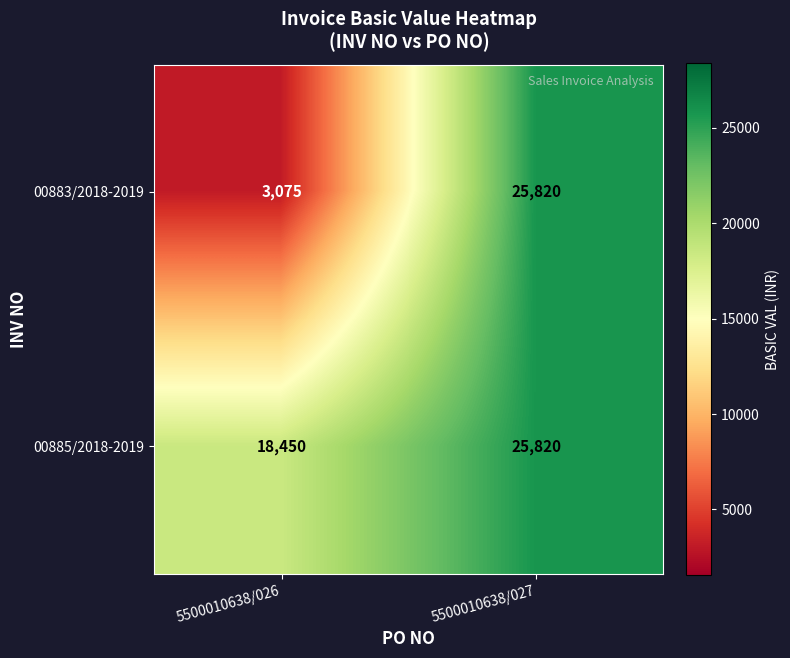

Which series has the largest total across all categories?

00885/2018-2019